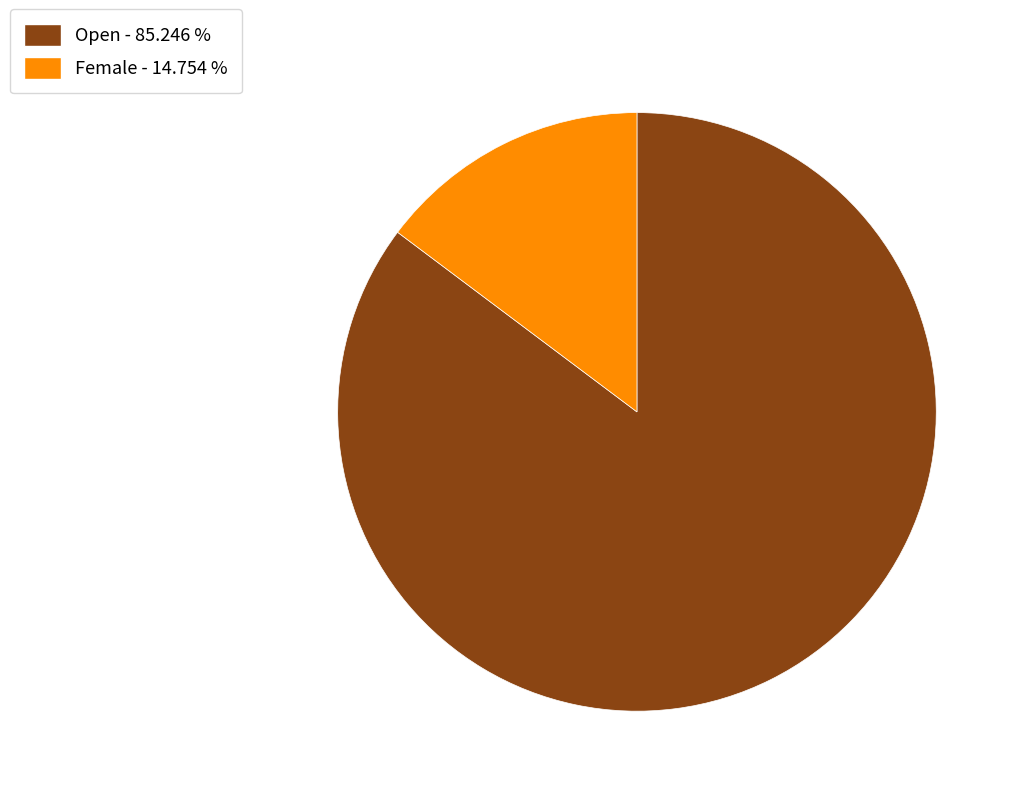

Which category has the smallest portion of the pie?

Female